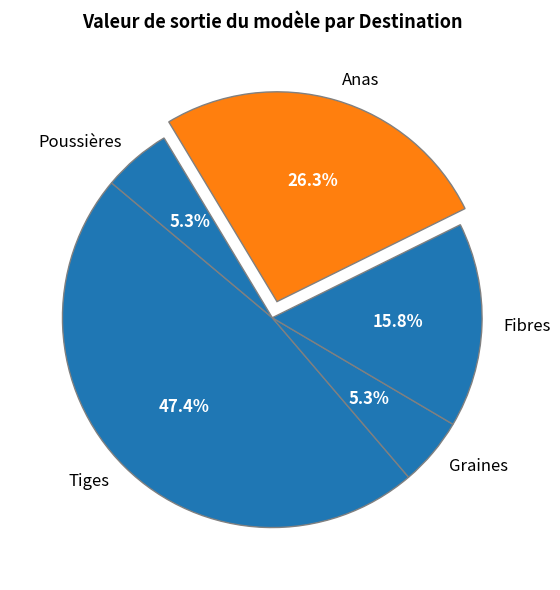

How many slices are in this pie chart?

5